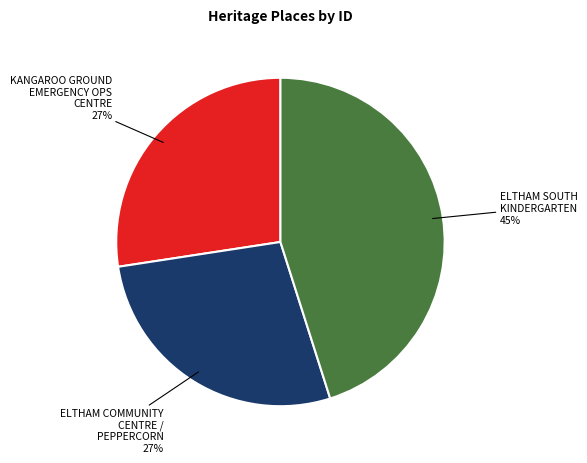

To the nearest percent, what is the difference between the largest and smallest slice percentages?

18%